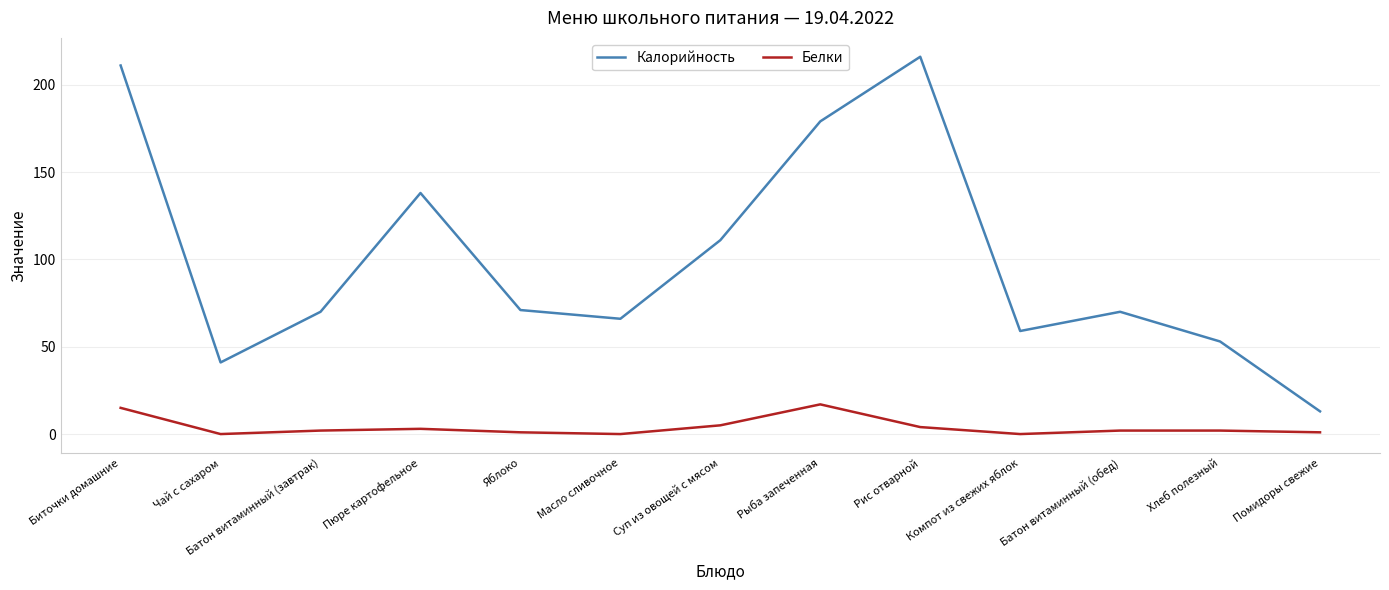

Which series has the largest range (max minus min)?

Калорийность